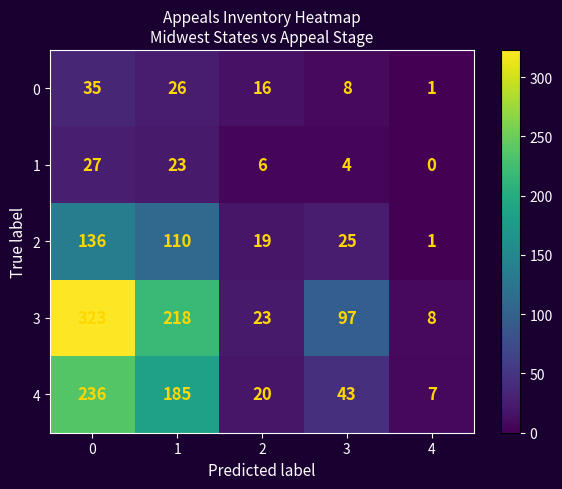

Which label corresponds to the smallest value in the chart?

4